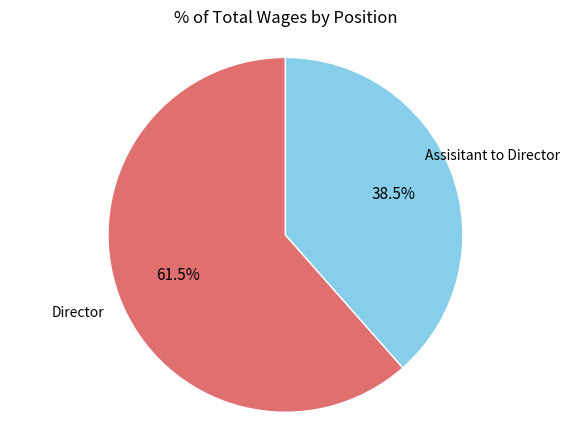

Does any single category account for the majority?

Yes